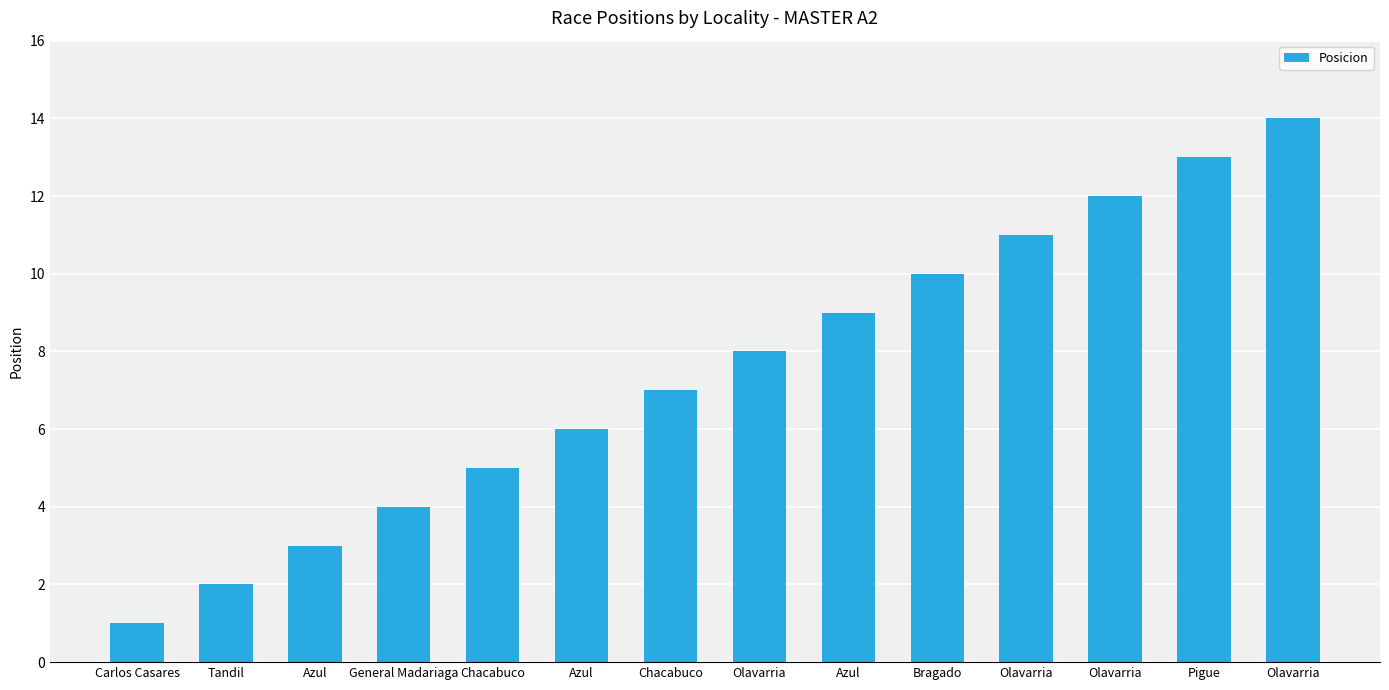

Count the number of categories in the chart.

14